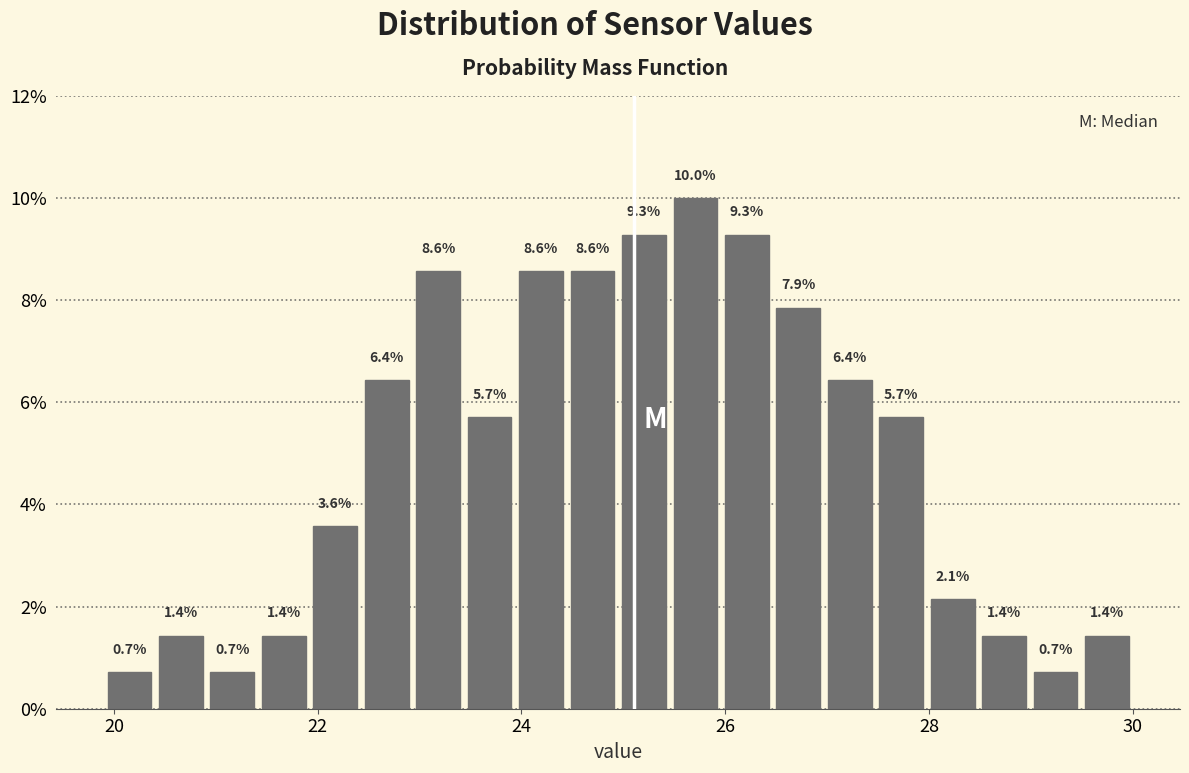

Around what value on the x-axis is the tallest bar? Give the approximate position of its centre, as read against the axis.

25.8